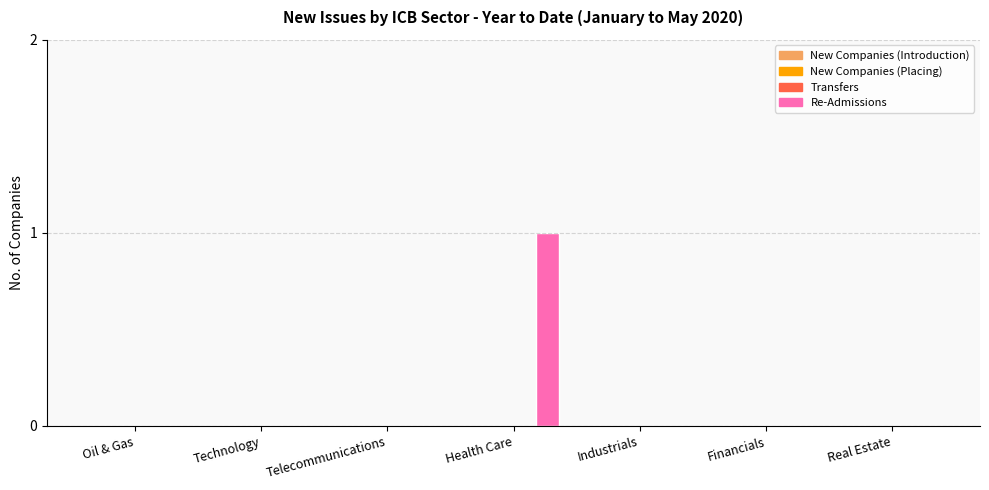

Are the bars horizontal?

No